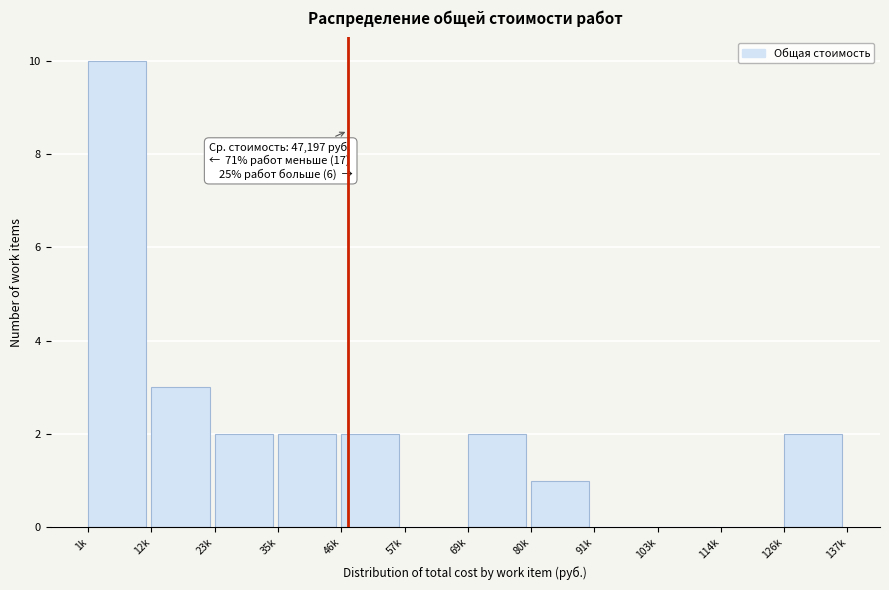

Reading left to right, transcribe all the data shown in this chart.

1k=10	12k=3	23k=2	35k=2	46k=2	57k=0	69k=2	80k=1	91k=0	103k=0	114k=0	126k=2